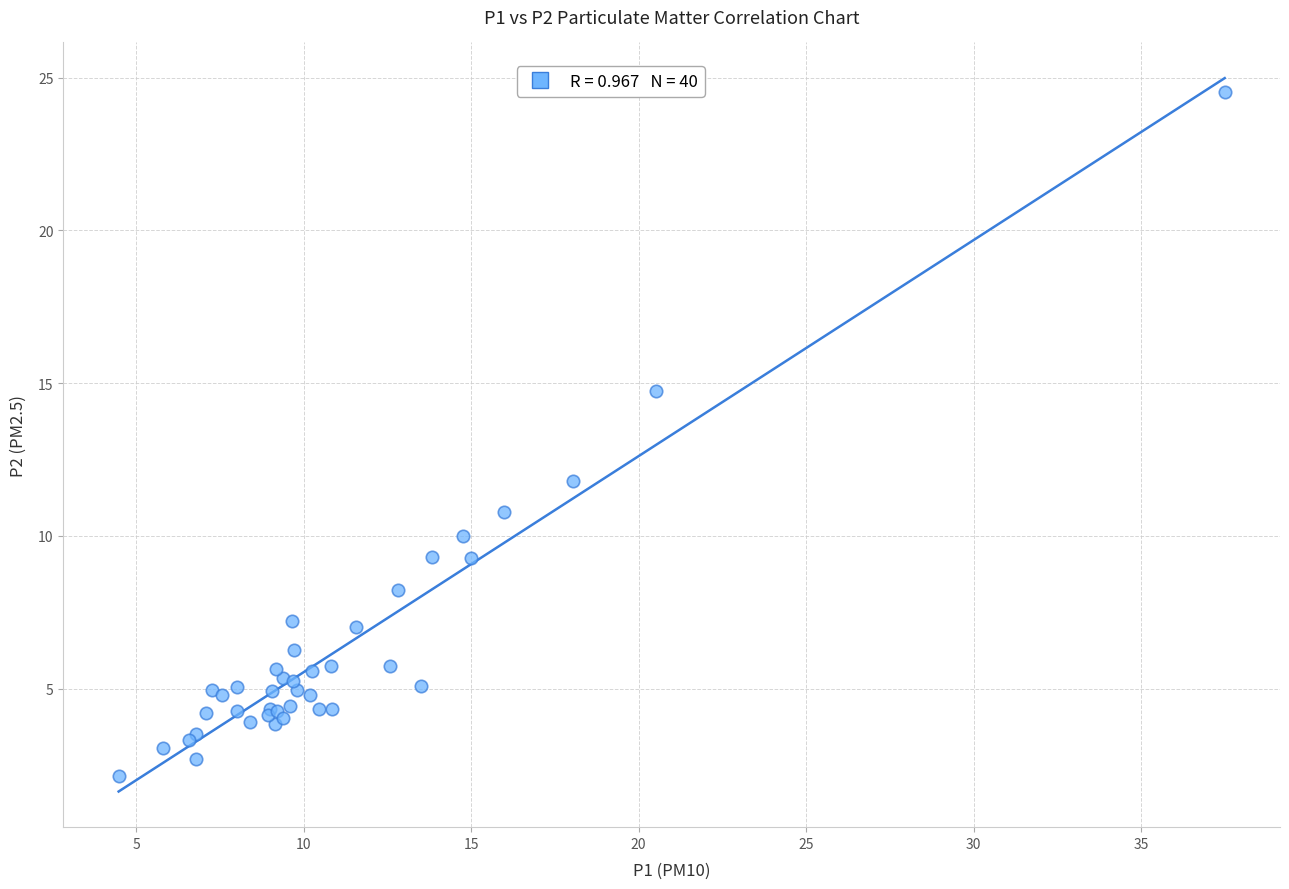

What Y value in the scatter plot is closest to 13?

11.8